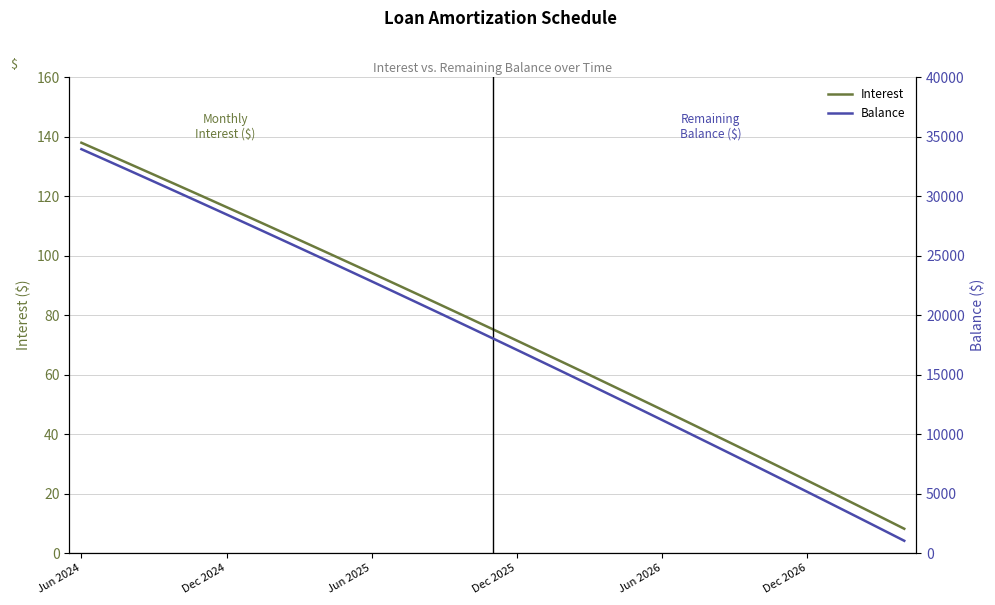

True or false: Interest has more than 2 interior local peaks.

False